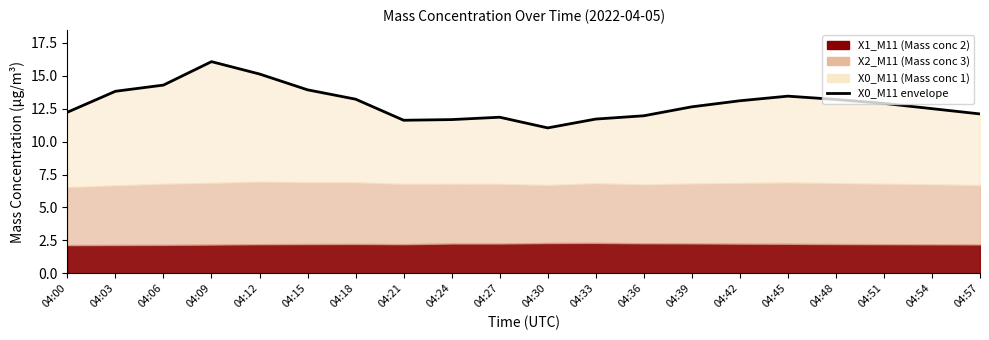

Reading right to left, list all the values displayed in this chart.

12.1	12.5	12.9	13.2	13.4	13.1	12.6	12.0	11.7	11.0	11.8	11.7	11.6	13.2	13.9	15.1	16.1	14.3	13.8	12.2